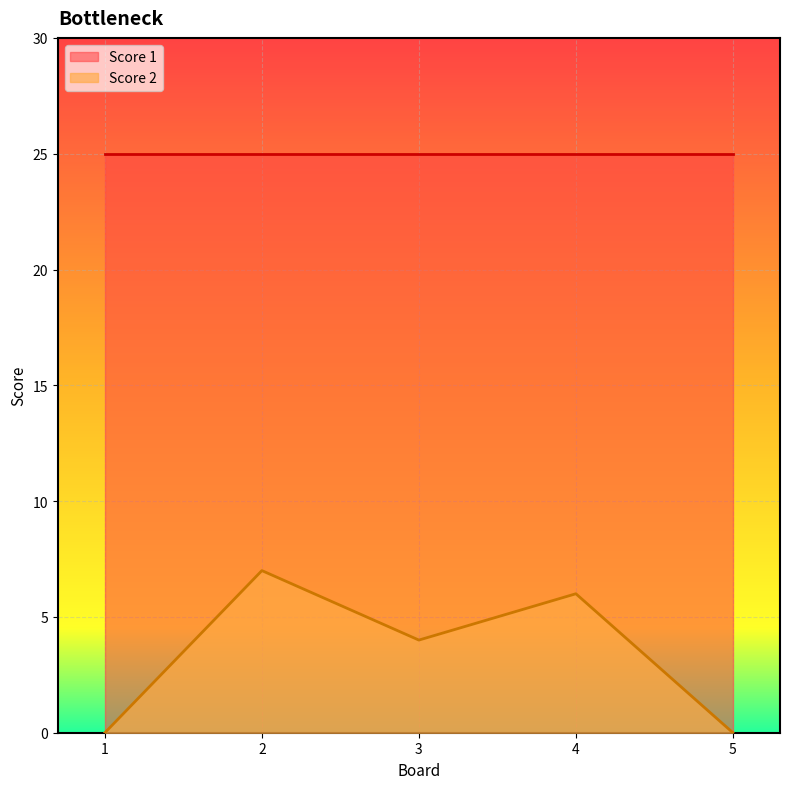

Where is Score 2 nearest to the value 3?

3